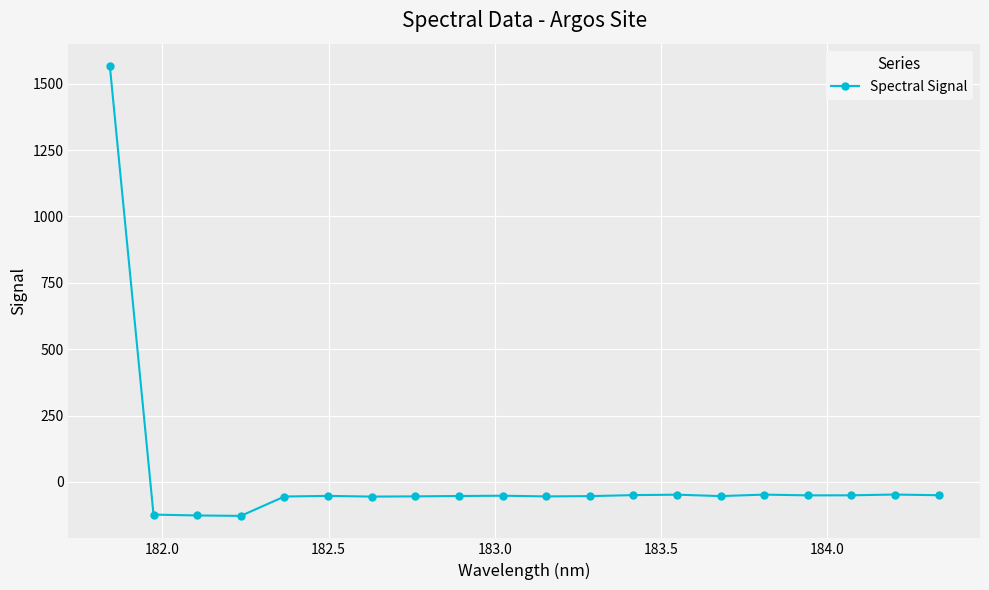

What is the value of the 8th point from the left?

-54.3